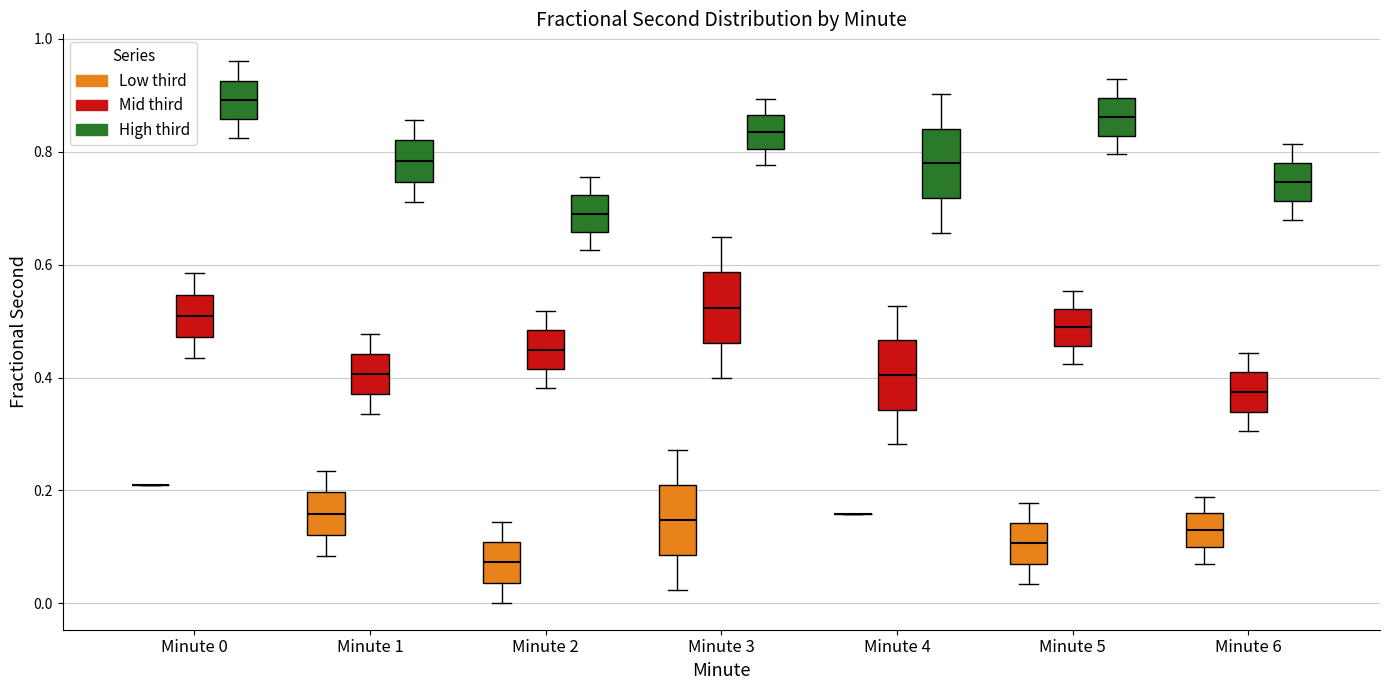

Reading left to right, read every box against the y-axis: the position of its median line, the range the box covers, and the ends of its whiskers. The values are not printed on the chart, so give them approximately, as read against the axis.

Minute 0 (Low third): box collapsed to a line at 0.20, whiskers 0.20 to 0.20
Minute 0 (Mid third): median 0.50, box 0.48 to 0.54, whiskers 0.44 to 0.58
Minute 0 (High third): median 0.90, box 0.86 to 0.92, whiskers 0.82 to 0.96
Minute 1 (Low third): median 0.16, box 0.12 to 0.20, whiskers 0.08 to 0.24
Minute 1 (Mid third): median 0.40, box 0.38 to 0.44, whiskers 0.34 to 0.48
Minute 1 (High third): median 0.78, box 0.74 to 0.82, whiskers 0.72 to 0.86
Minute 2 (Low third): median 0.08, box 0.04 to 0.10, whiskers 0.00 to 0.14
Minute 2 (Mid third): median 0.44, box 0.42 to 0.48, whiskers 0.38 to 0.52
Minute 2 (High third): median 0.70, box 0.66 to 0.72, whiskers 0.62 to 0.76
Minute 3 (Low third): median 0.14, box 0.08 to 0.20, whiskers 0.02 to 0.28
Minute 3 (Mid third): median 0.52, box 0.46 to 0.58, whiskers 0.40 to 0.64
Minute 3 (High third): median 0.84, box 0.80 to 0.86, whiskers 0.78 to 0.90
Minute 4 (Low third): box collapsed to a line at 0.16, whiskers 0.16 to 0.16
Minute 4 (Mid third): median 0.40, box 0.34 to 0.46, whiskers 0.28 to 0.52
Minute 4 (High third): median 0.78, box 0.72 to 0.84, whiskers 0.66 to 0.90
Minute 5 (Low third): median 0.10, box 0.08 to 0.14, whiskers 0.04 to 0.18
Minute 5 (Mid third): median 0.48, box 0.46 to 0.52, whiskers 0.42 to 0.56
Minute 5 (High third): median 0.86, box 0.82 to 0.90, whiskers 0.80 to 0.92
Minute 6 (Low third): median 0.12, box 0.10 to 0.16, whiskers 0.06 to 0.18
Minute 6 (Mid third): median 0.38, box 0.34 to 0.40, whiskers 0.30 to 0.44
Minute 6 (High third): median 0.74, box 0.72 to 0.78, whiskers 0.68 to 0.82